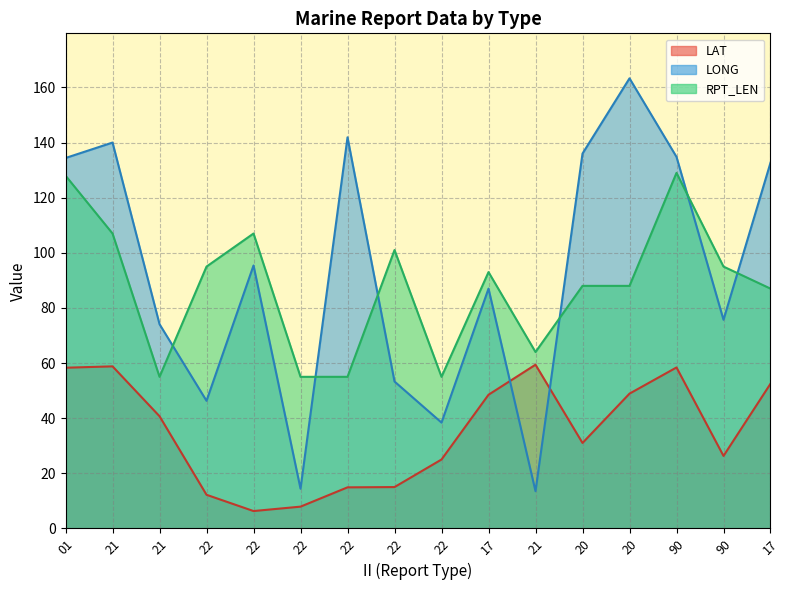

What is the total value across all series at 20?

255.0